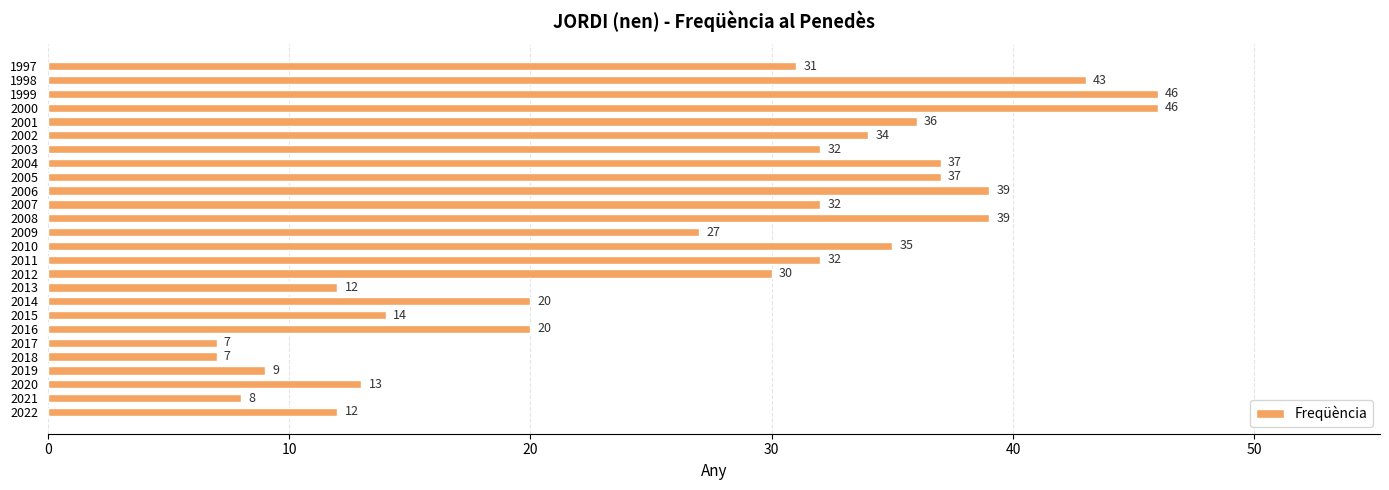

Reading top to bottom, list all the values displayed in this chart.

31	43	46	46	36	34	32	37	37	39	32	39	27	35	32	30	12	20	14	20	7	7	9	13	8	12